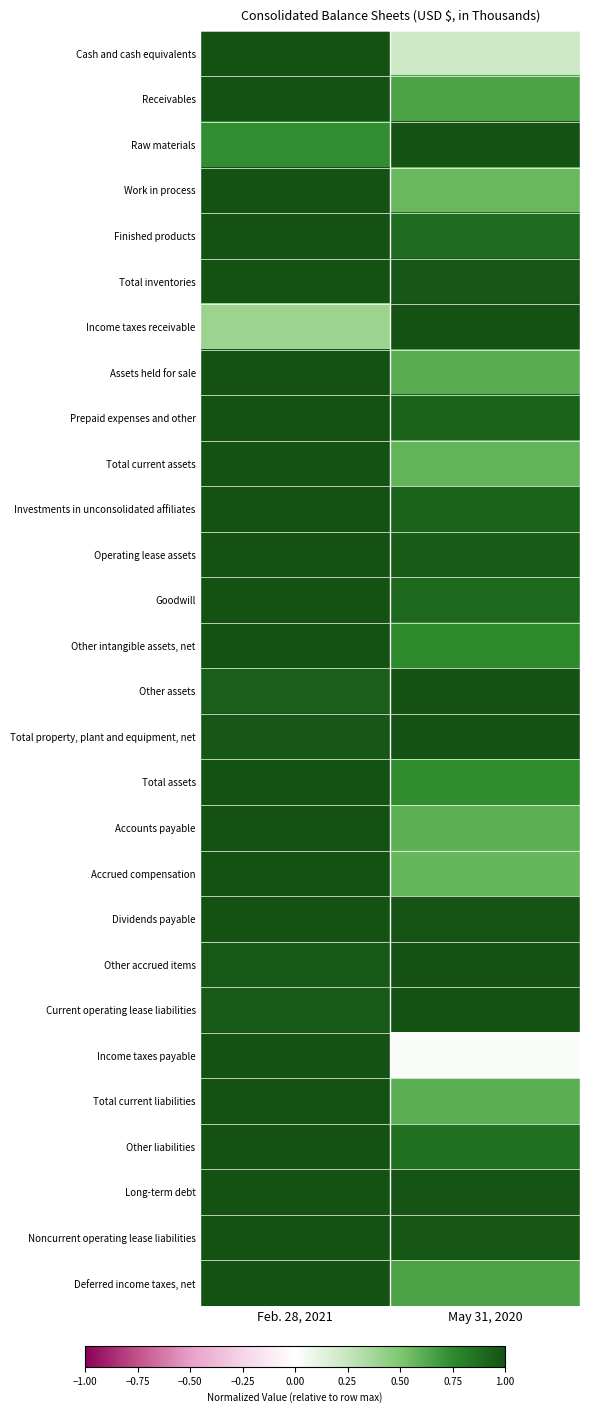

Which series has the widest spread of values?

Income taxes payable